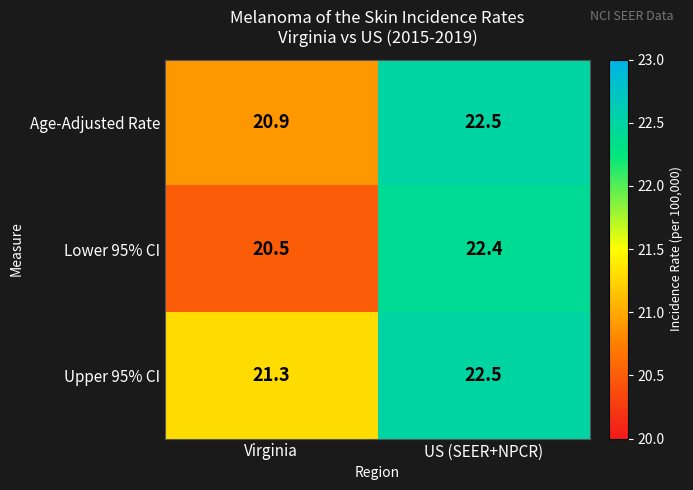

What is the approximate value of Lower 95% CI at Virginia?

20.5